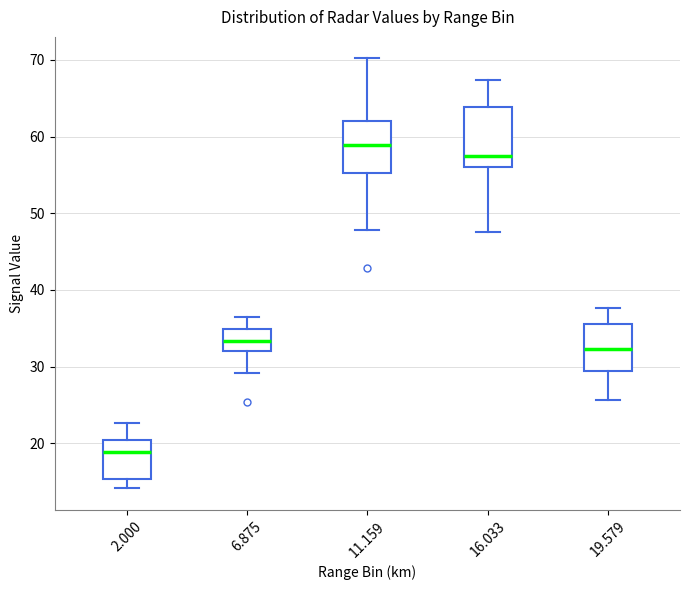

Where is the lower edge of the box at x = 16.033 on the y-axis? The values are not printed on the chart, so give them approximately, as read against the axis.

56